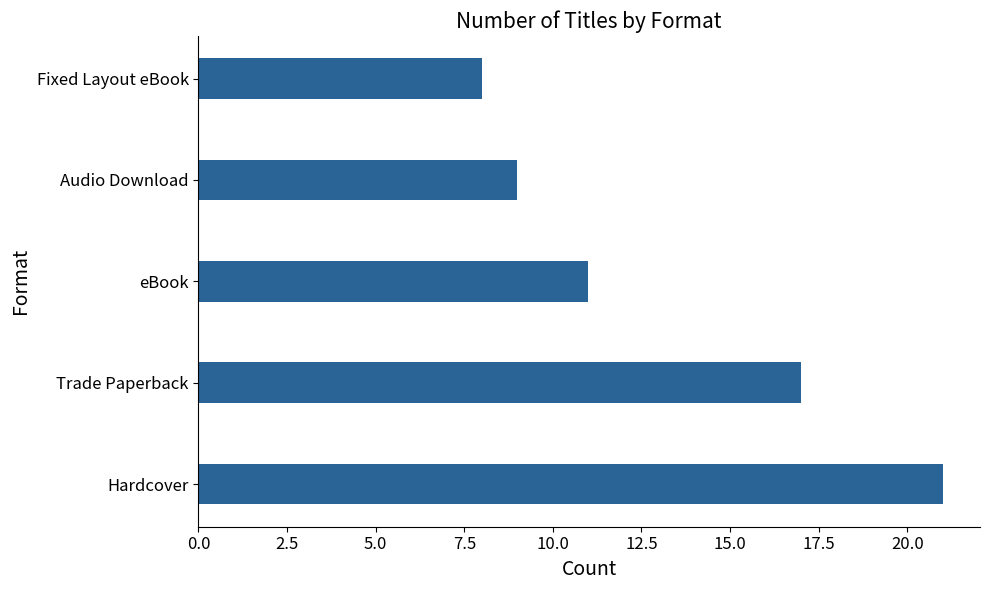

Is it true that the value at Trade Paperback is 17?

True